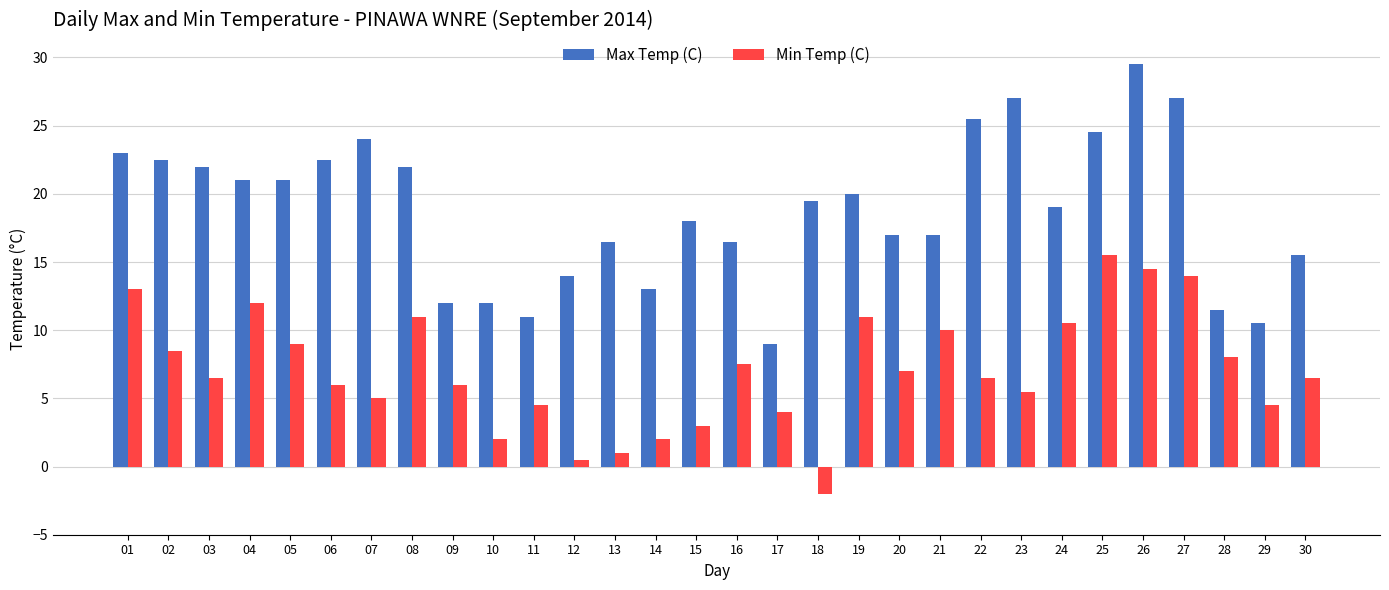

Which category has the highest value in the Min Temp (C) series?

25